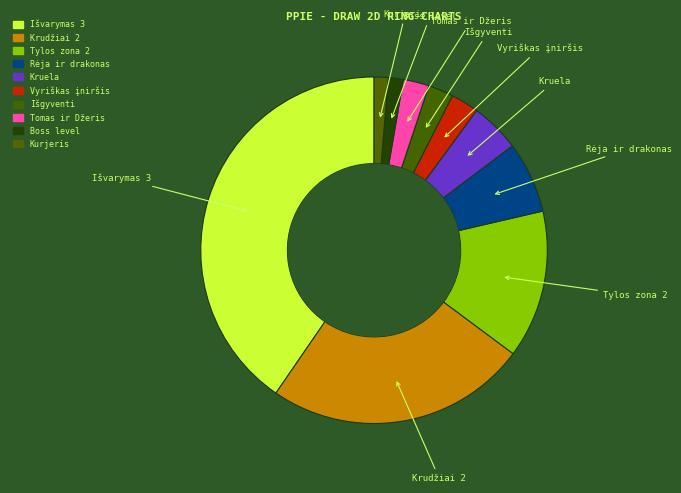

Do Boss level and Tylos zona 2 together represent more than half of the pie?

No